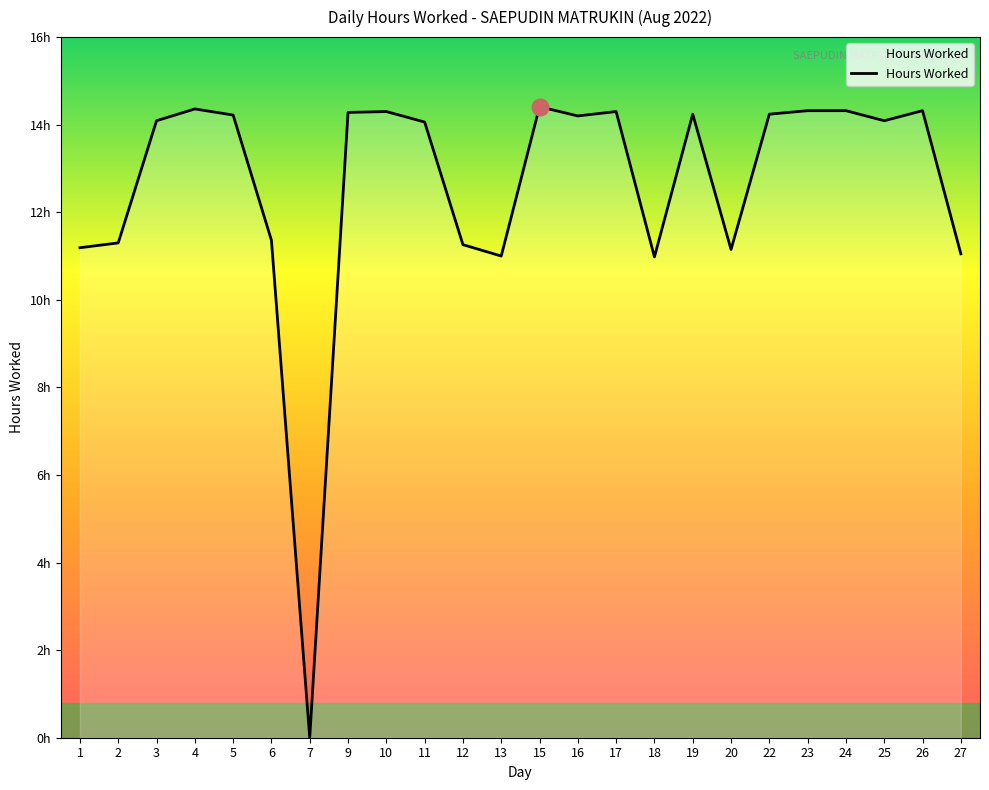

What is the sum of the values at 13 and 6?

22.4